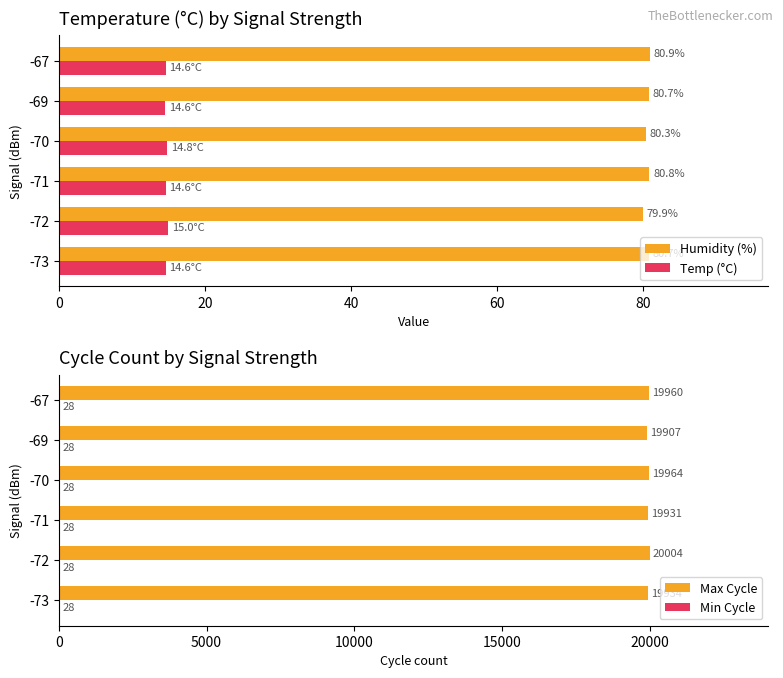

What is the lowest value of the Temp (°C) series?

14.6